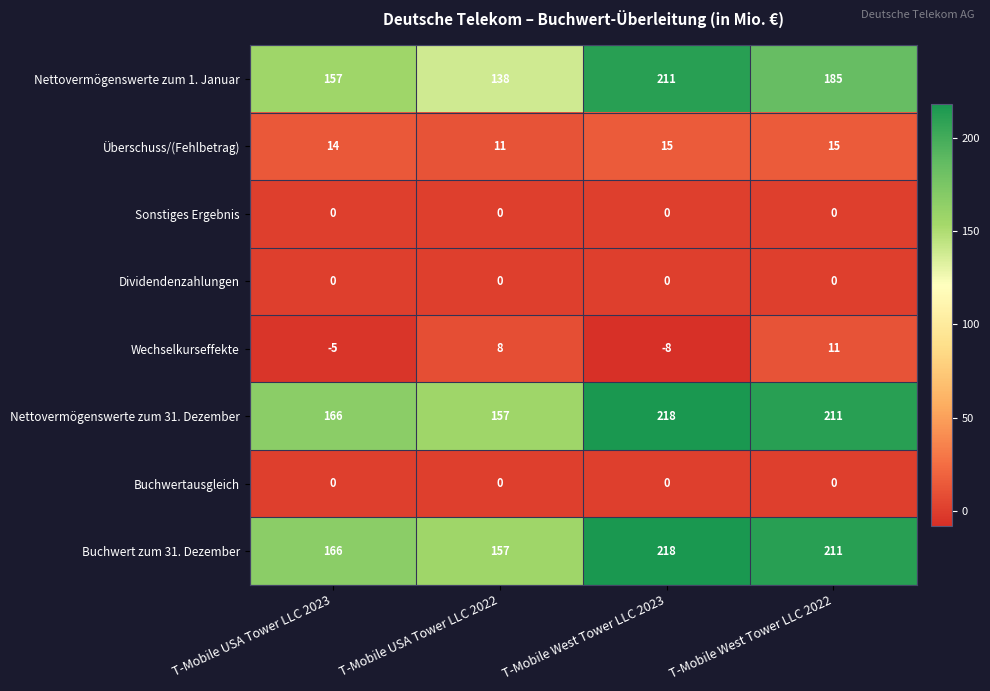

What is the average value of the Überschuss/(Fehlbetrag) series?

14